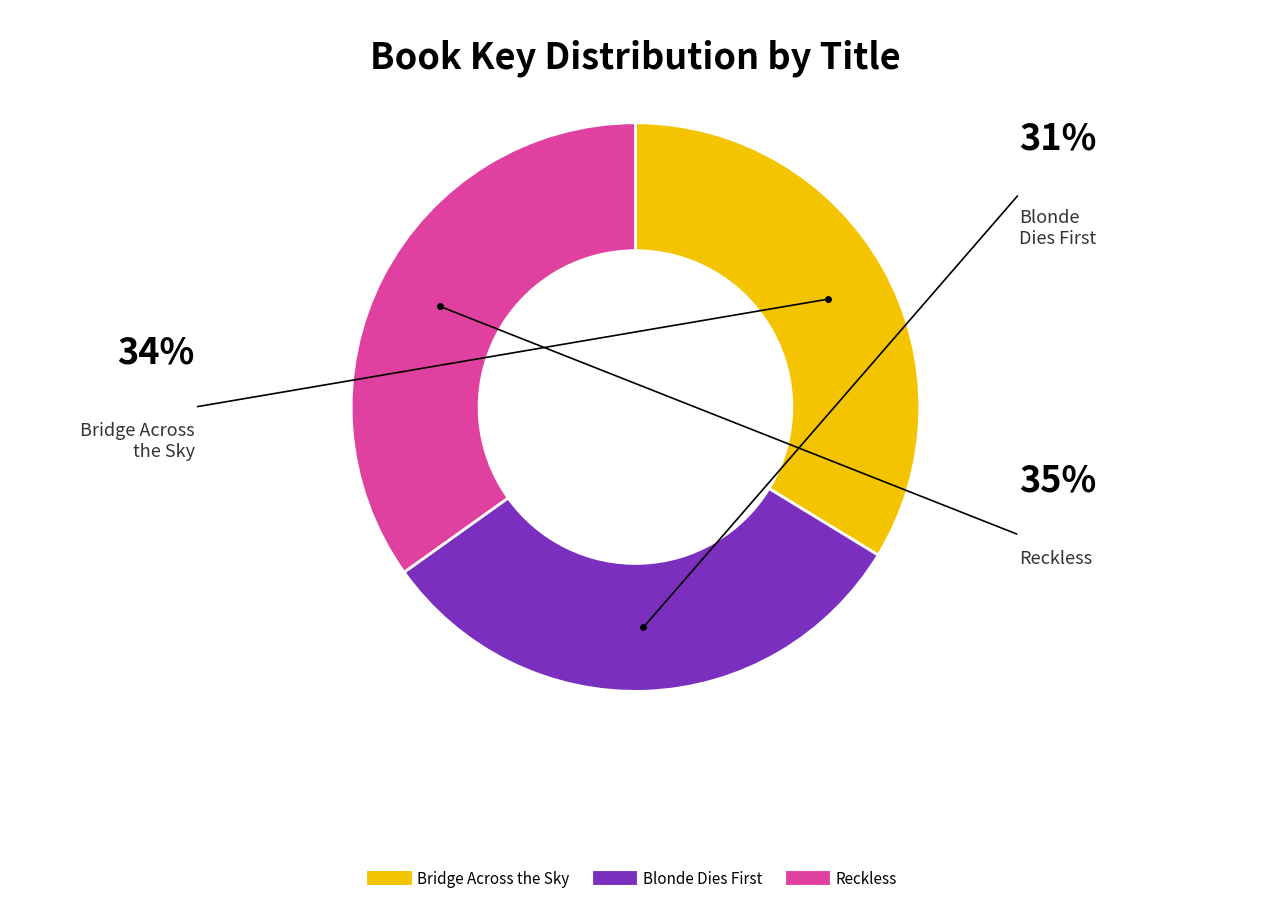

Combined, do Reckless and Bridge Across the Sky account for over 50%?

Yes